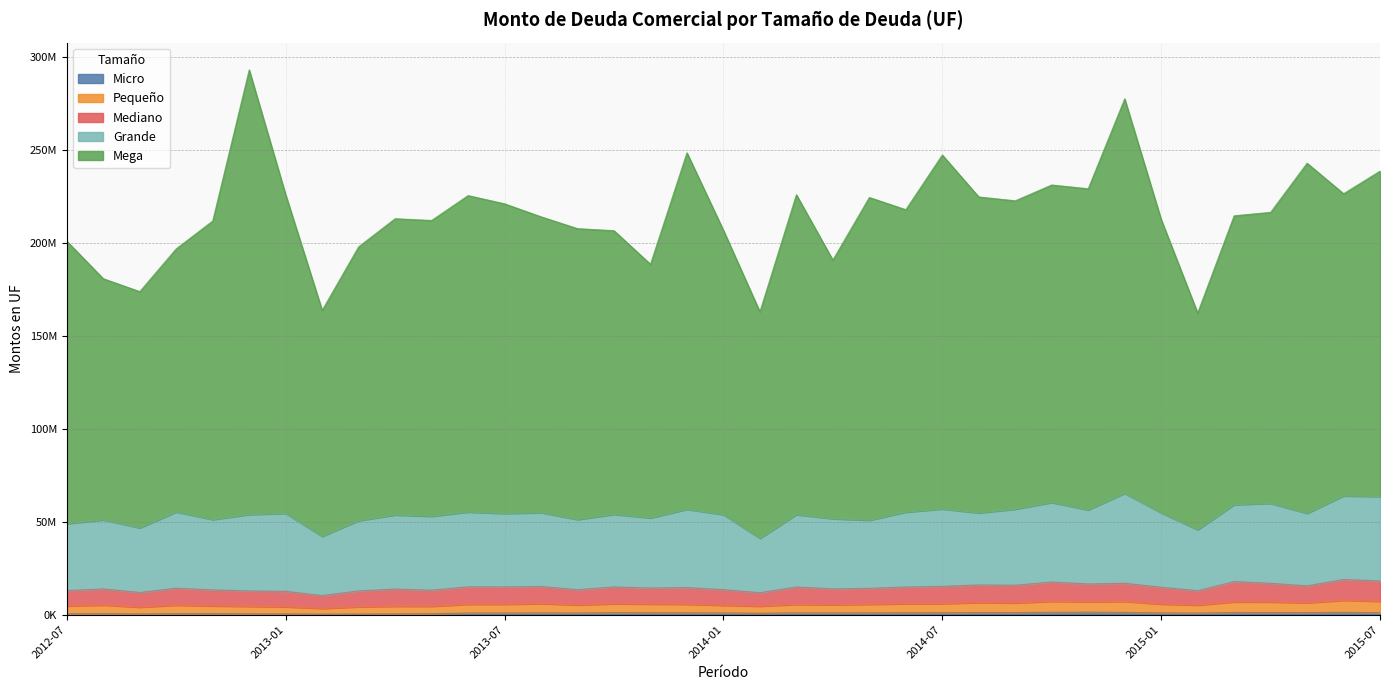

What is the difference between the highest and lowest values at 2015-02?

161521783.6